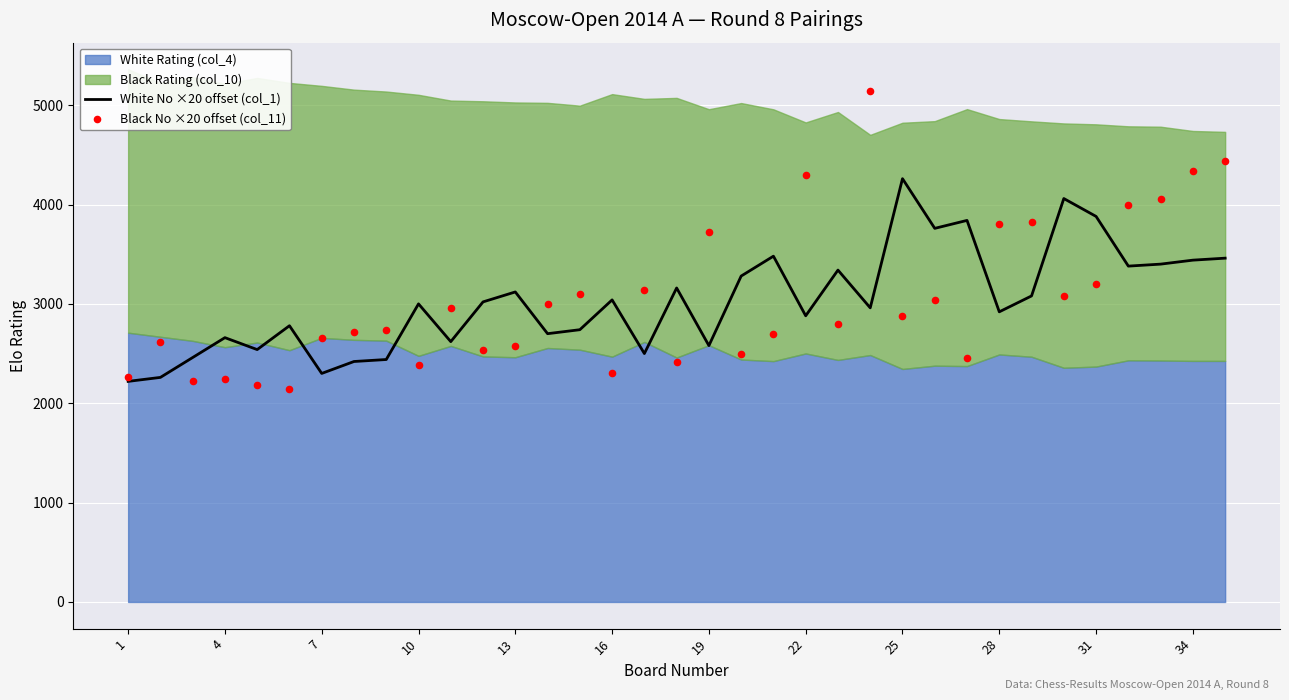

Which series contains the lowest Y value?

Black No ×20 offset (col_11)